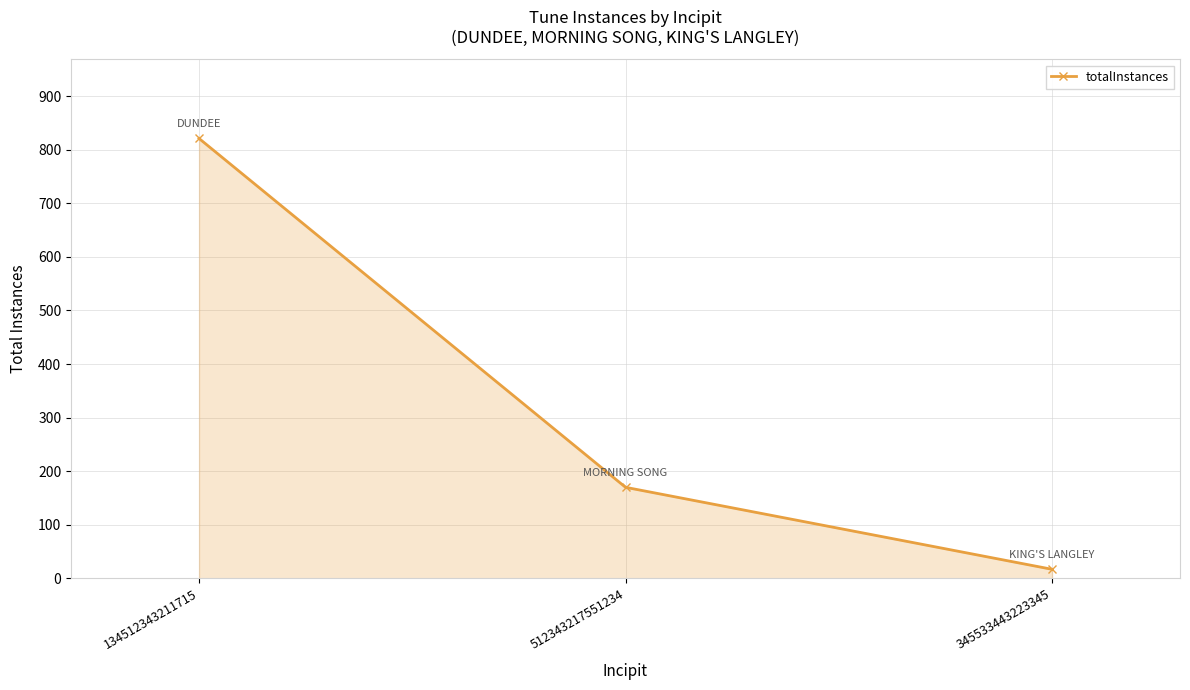

Which has a higher value, 345533443223345 or 512343217551234?

512343217551234